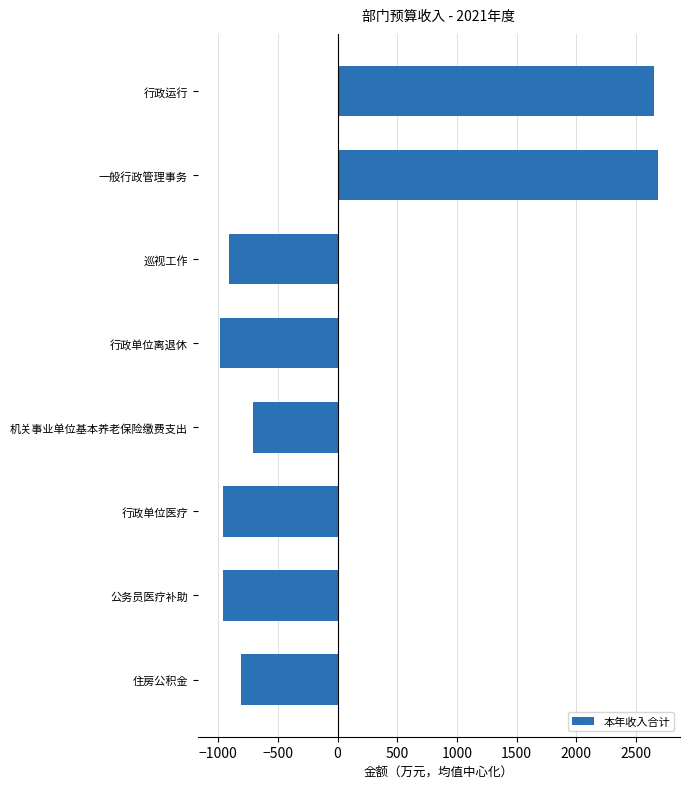

Between 行政运行 and 行政单位医疗, which is larger?

行政运行